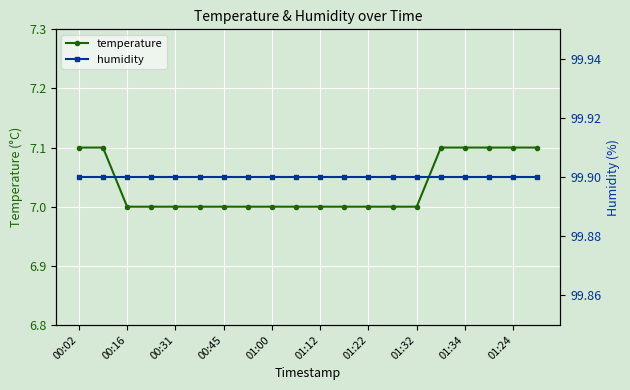

What is the maximum value for temperature?

7.1